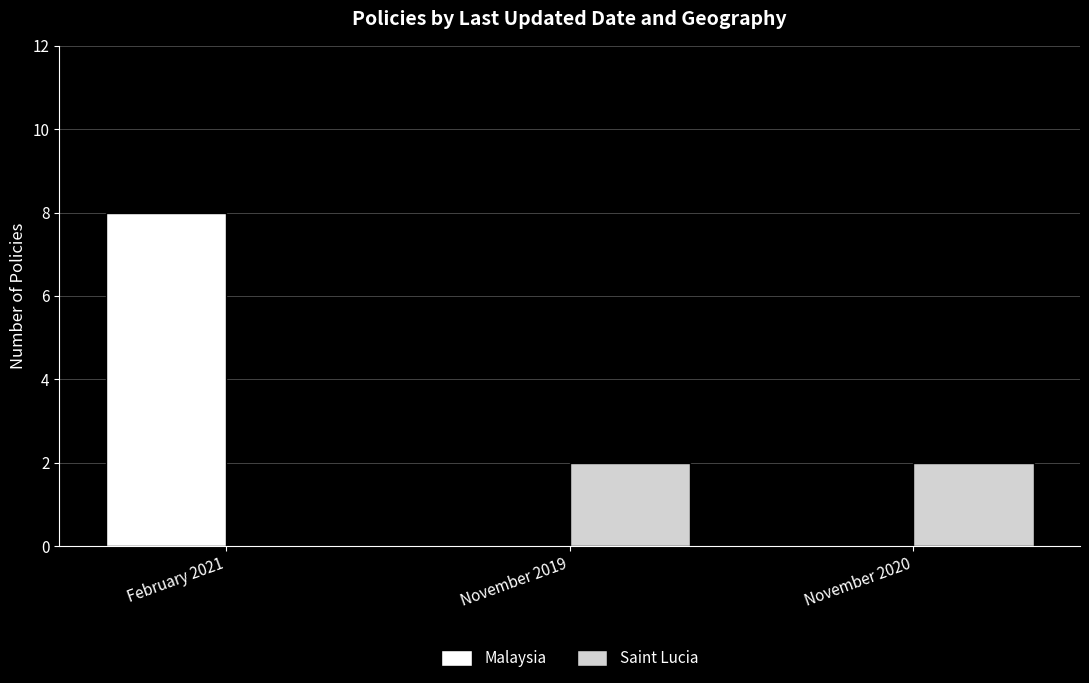

The Malaysia series shows -4 at November 2020. True or false?

False